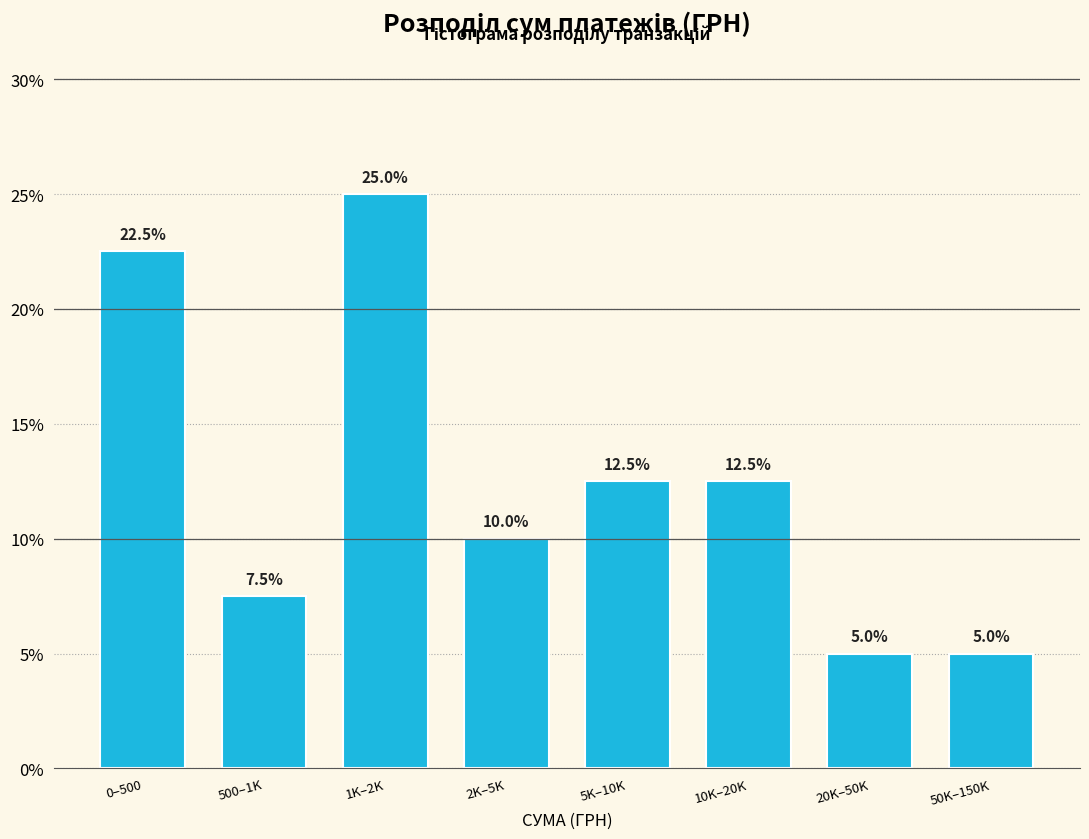

Reading left to right, transcribe all the data shown in this chart.

22.5	7.5	25.0	10.0	12.5	12.5	5.0	5.0